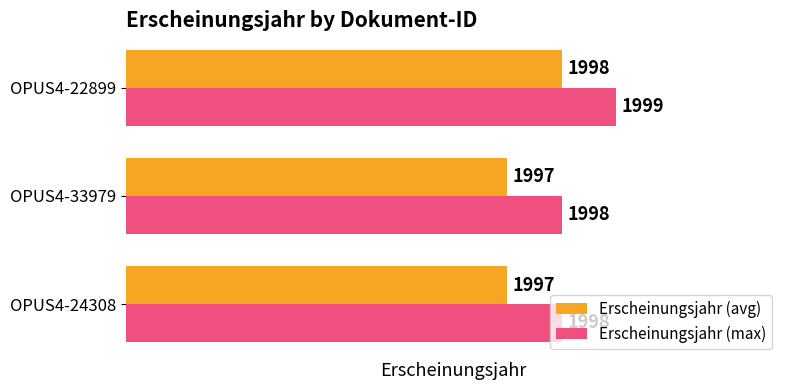

What is the minimum value shown in the chart?

1997